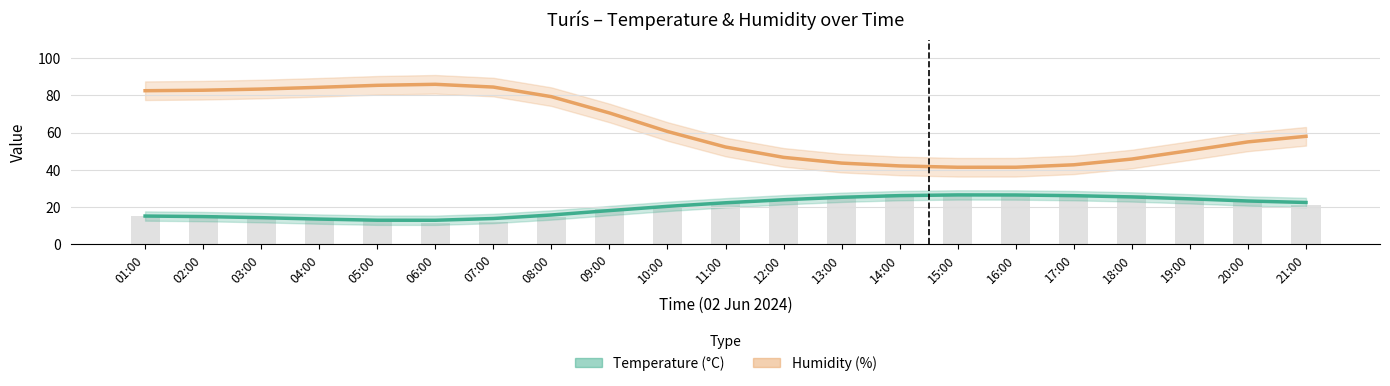

What is the label of the 8th bar from the left?

08:00